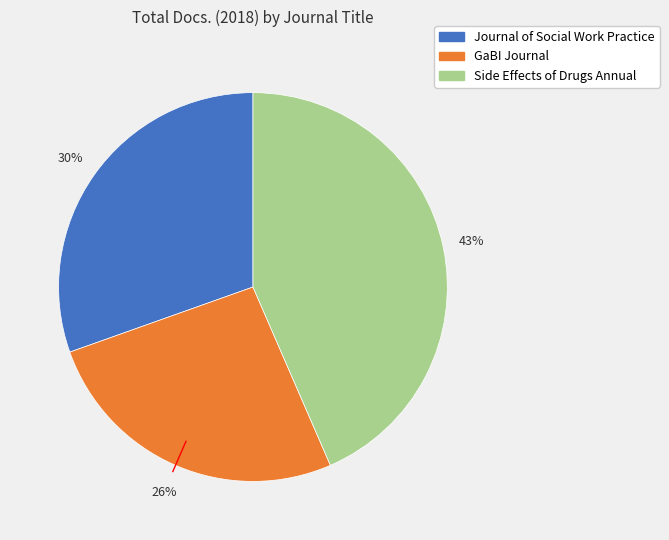

Is there any slice that represents more than half of the pie?

No